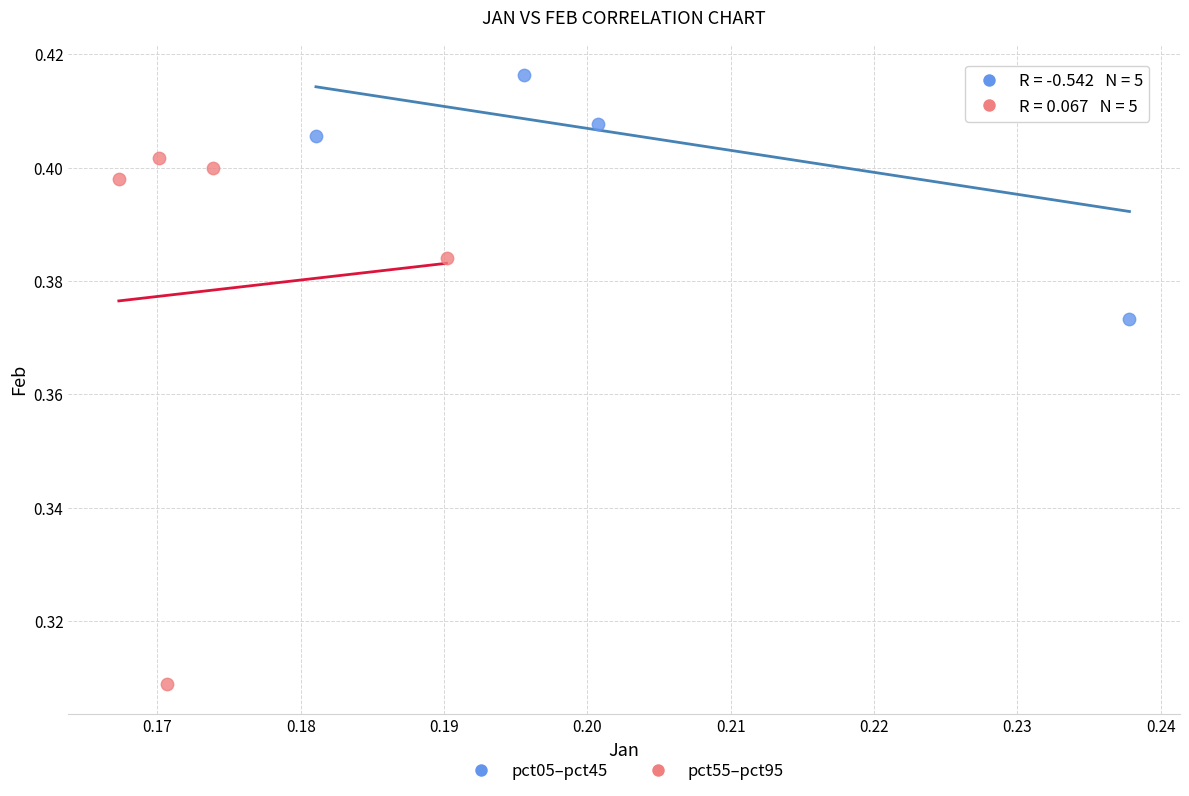

Which series reaches the maximum Y coordinate?

pct05–pct45